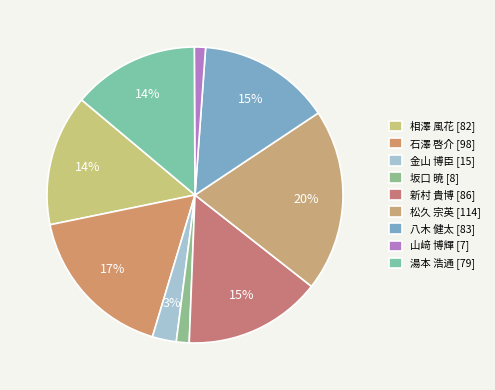

True or false: 湯本 浩通 accounts for 2% of the total.

False